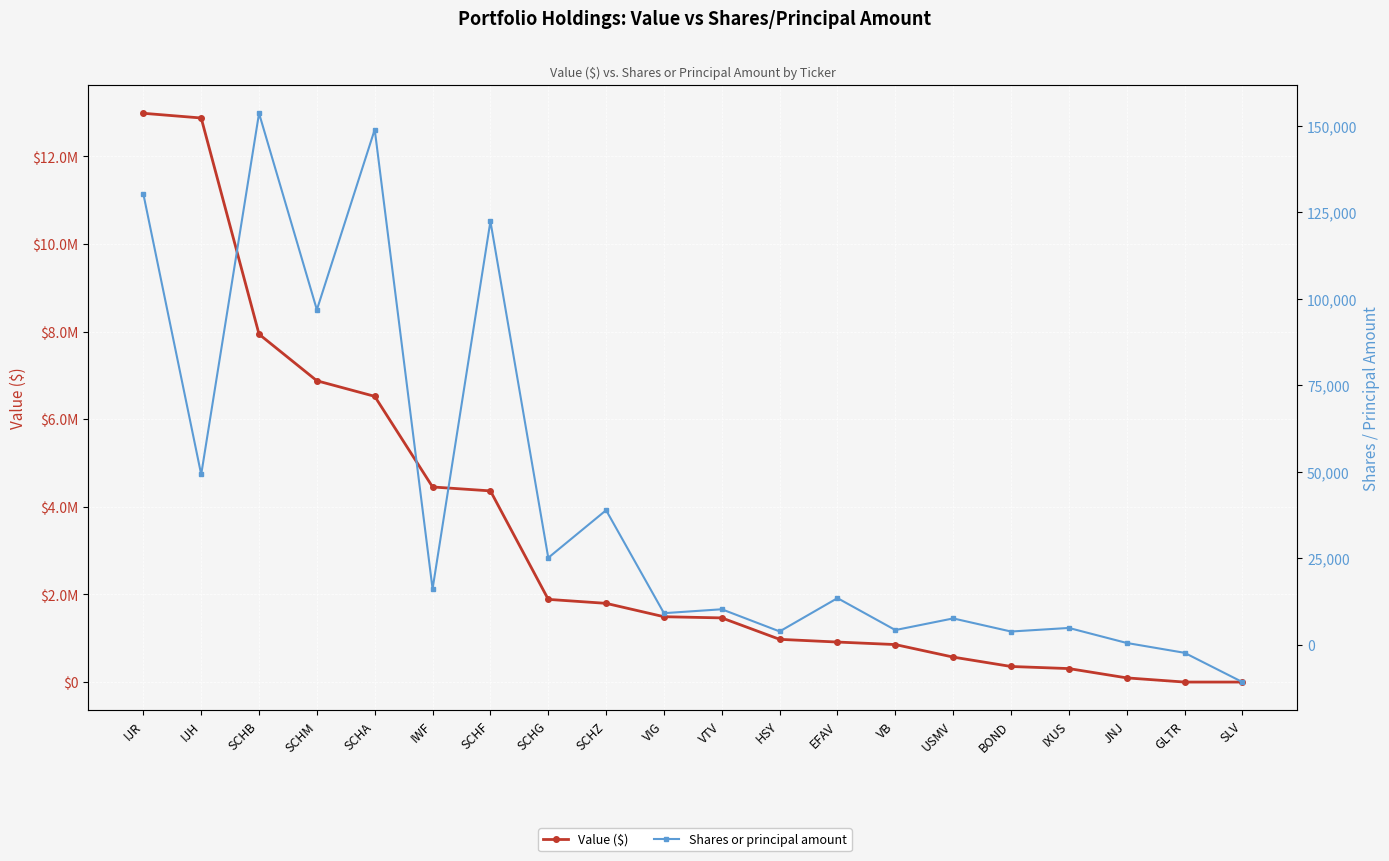

How many values in the Value ($) series are below 1491030?

10